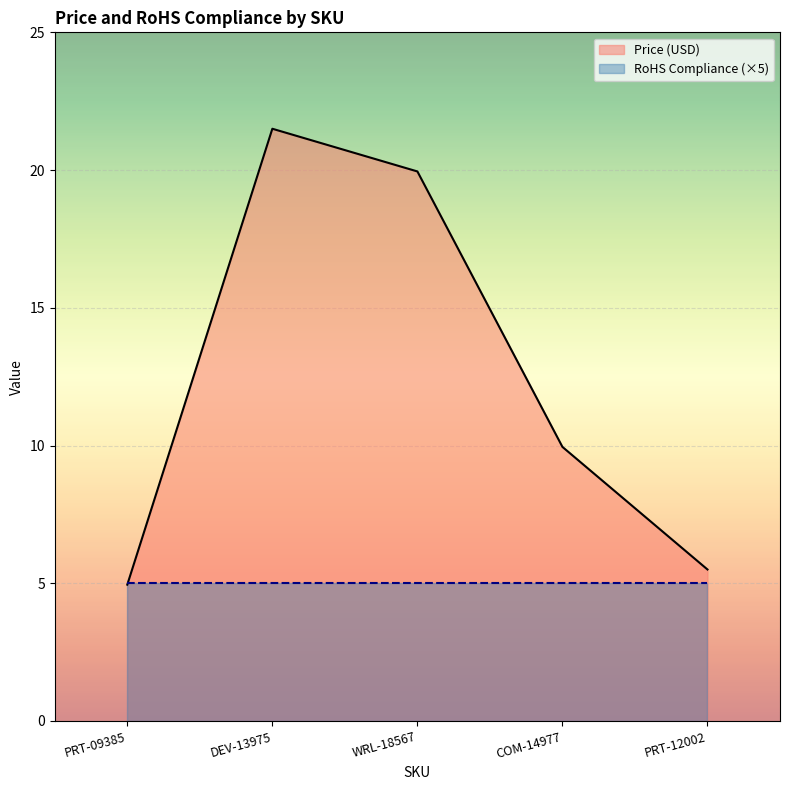

What is the difference between the second highest and second lowest values?

14.4